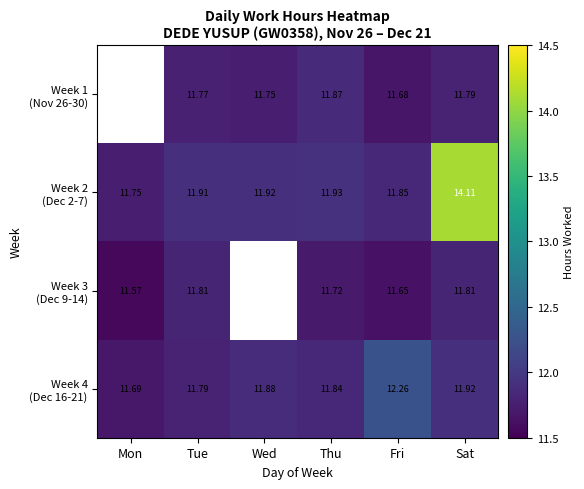

What is the greatest value displayed?

14.1